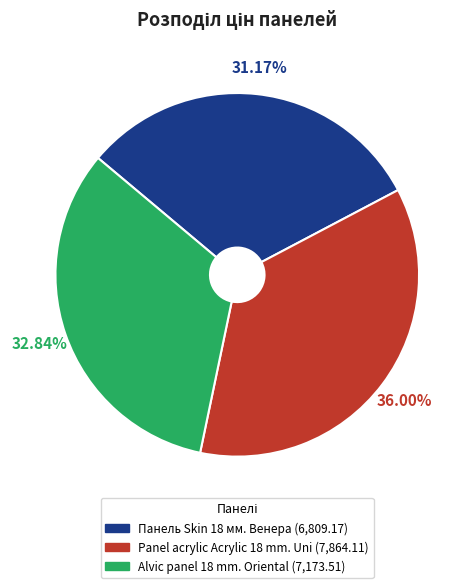

What portion of the pie excludes Панель Skin 18 мм. Венера?

68.8%